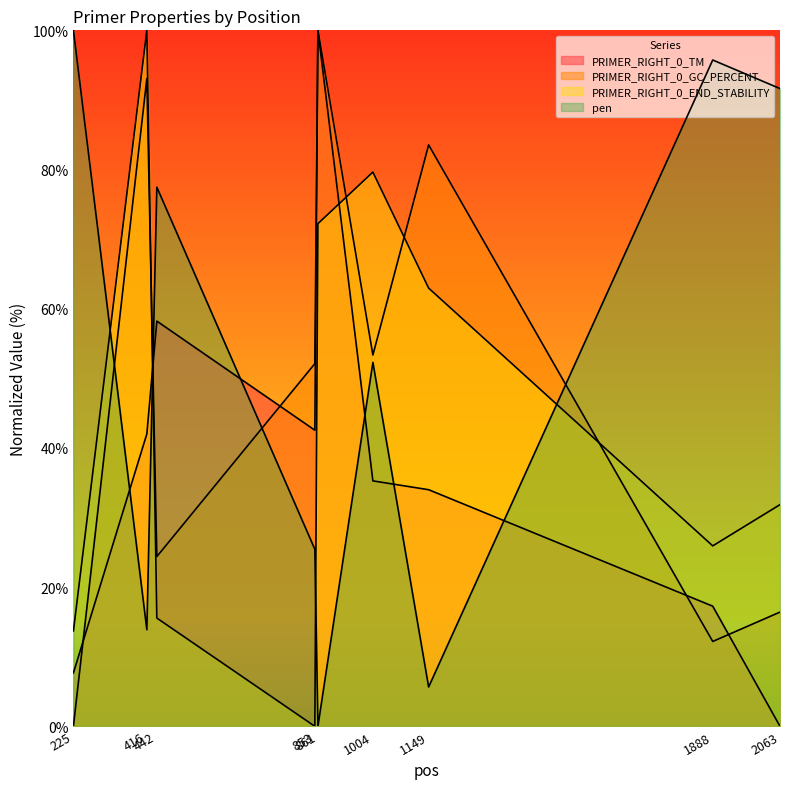

How many values in the PRIMER_RIGHT_0_END_STABILITY series exceed 31?

5